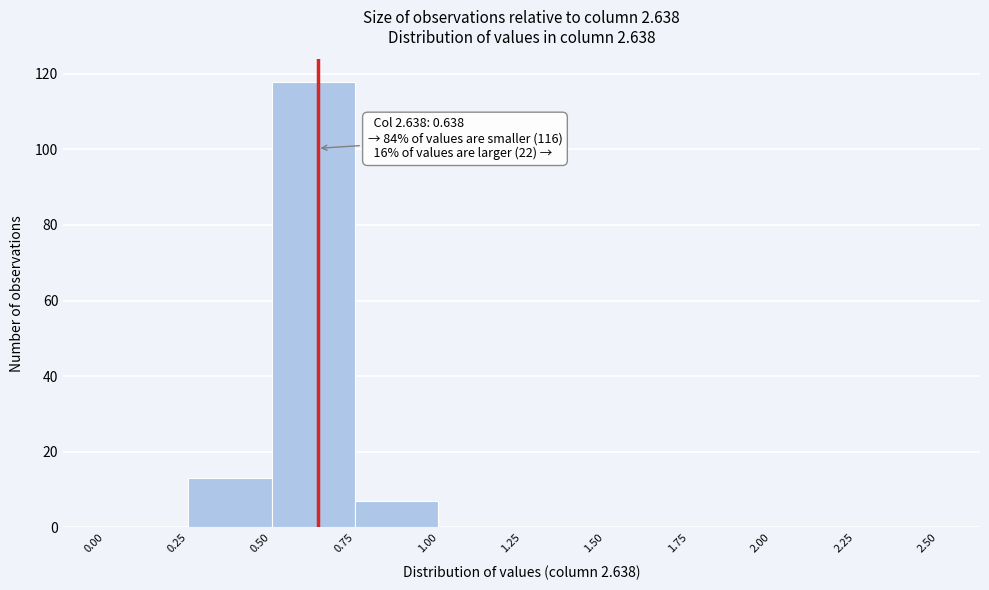

Which range on the x-axis has the tallest bar?

0.50 to 0.75